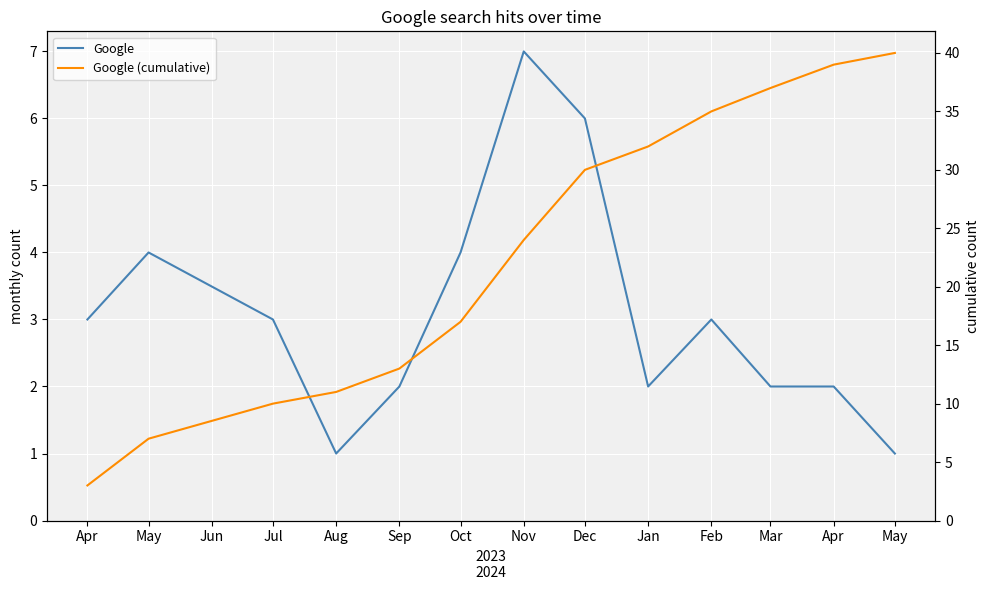

What is the lowest value of the Google (cumulative) series?

3